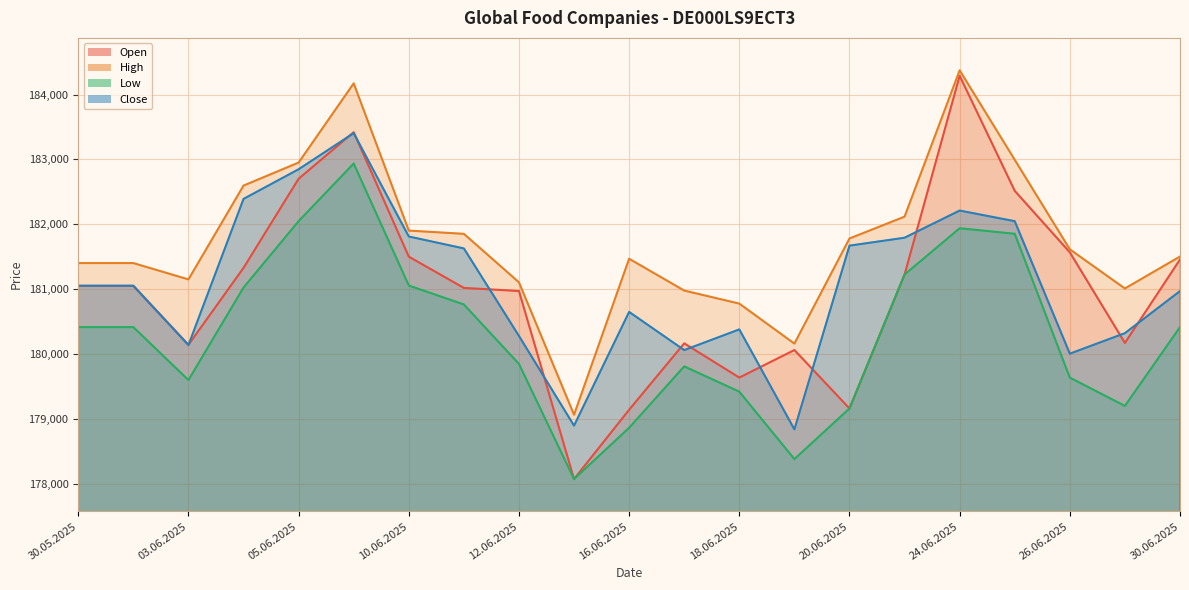

True or false: Low has a value of 179418 at 18.06.2025.

True